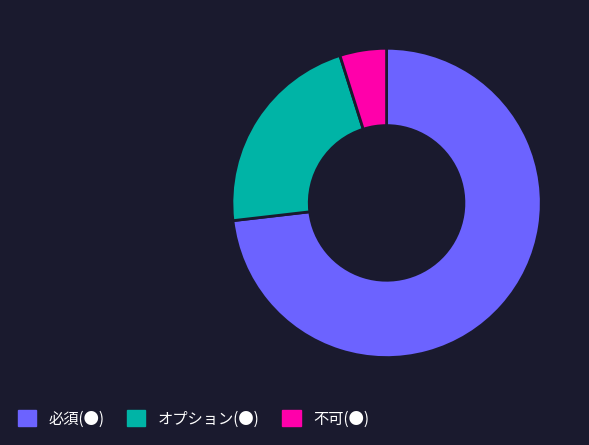

Is 必須(●) the majority of the pie?

Yes